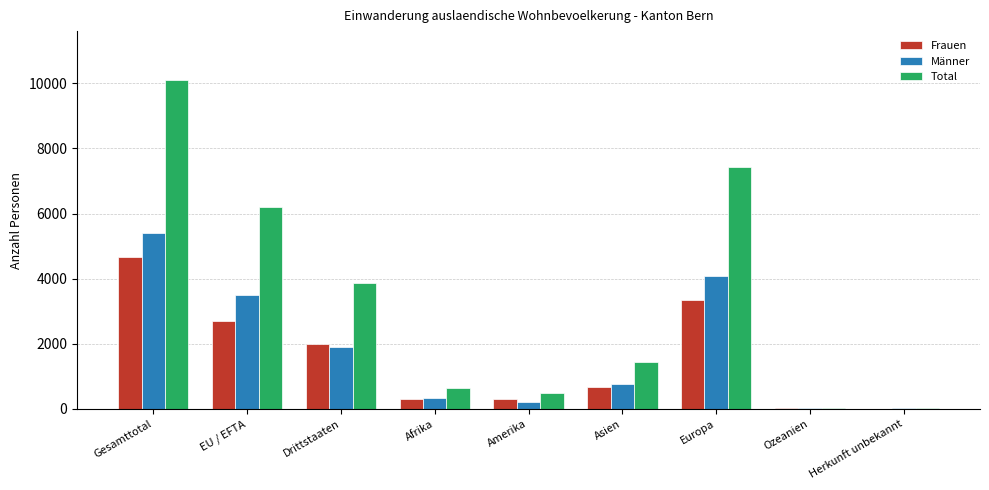

Which label corresponds to the largest value in the chart?

Gesamttotal